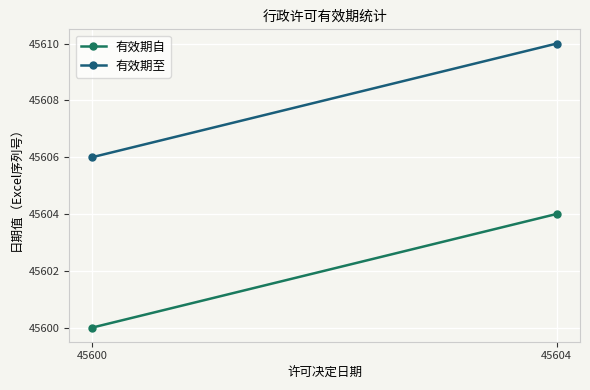

Which label corresponds to the largest value in the chart?

45604